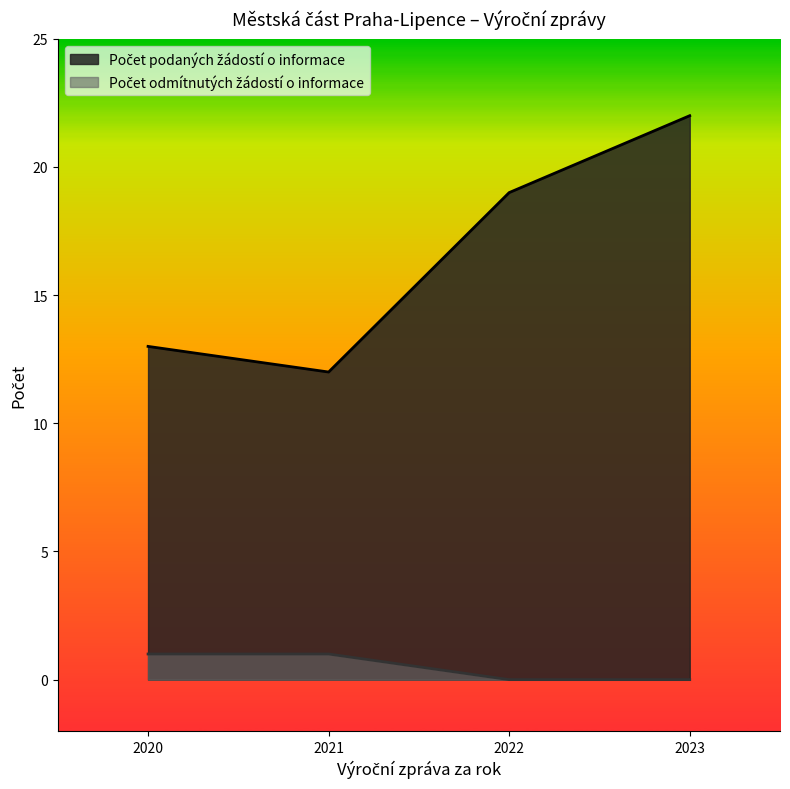

At which category is the sum across all series the highest?

2023